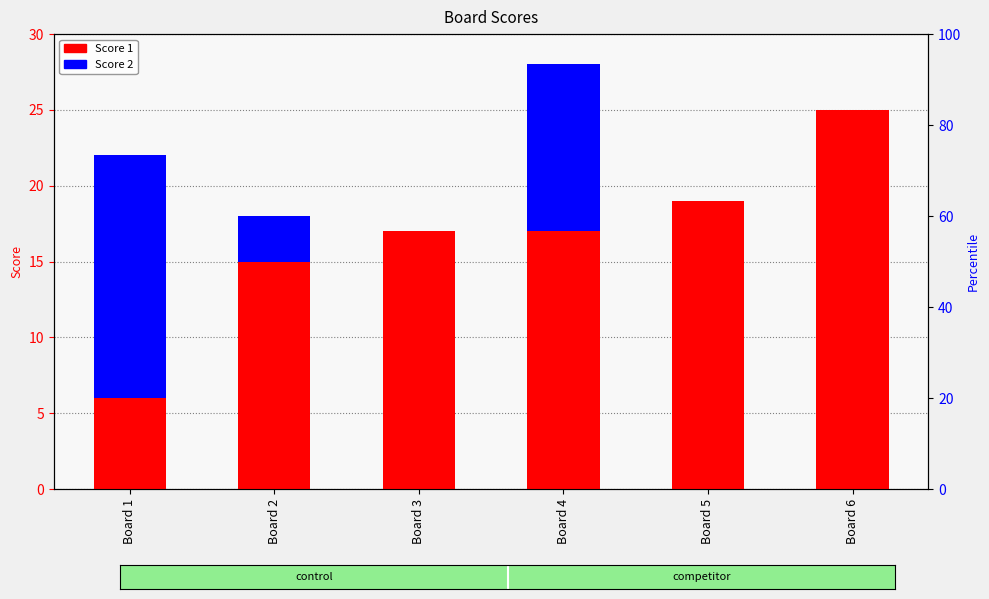

Between Board 3 and Board 5, which is larger?

Board 5